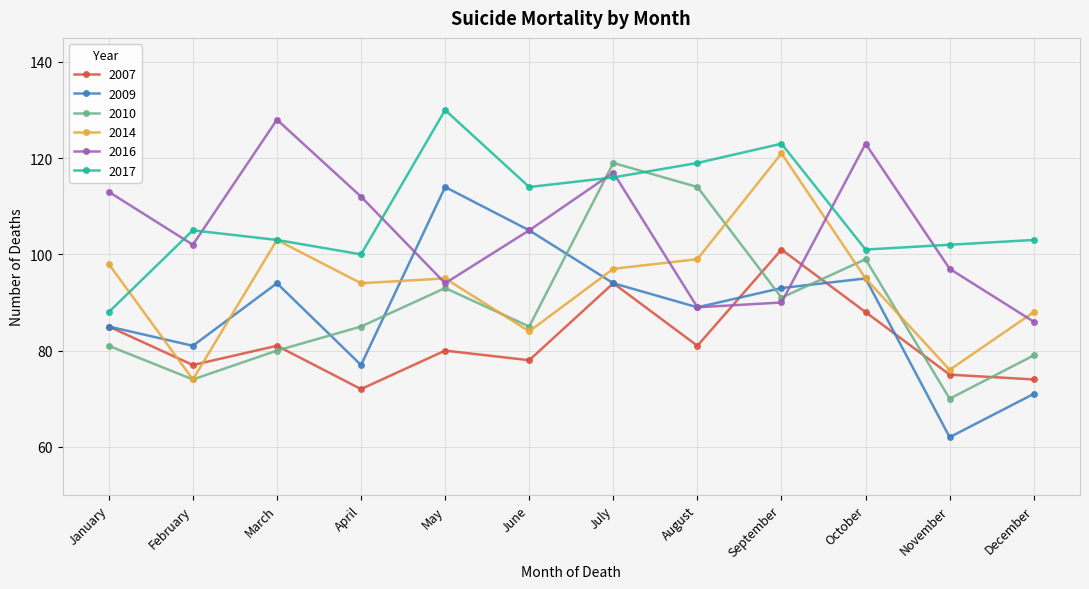

Is it true that 2016 equals 149 at August?

False